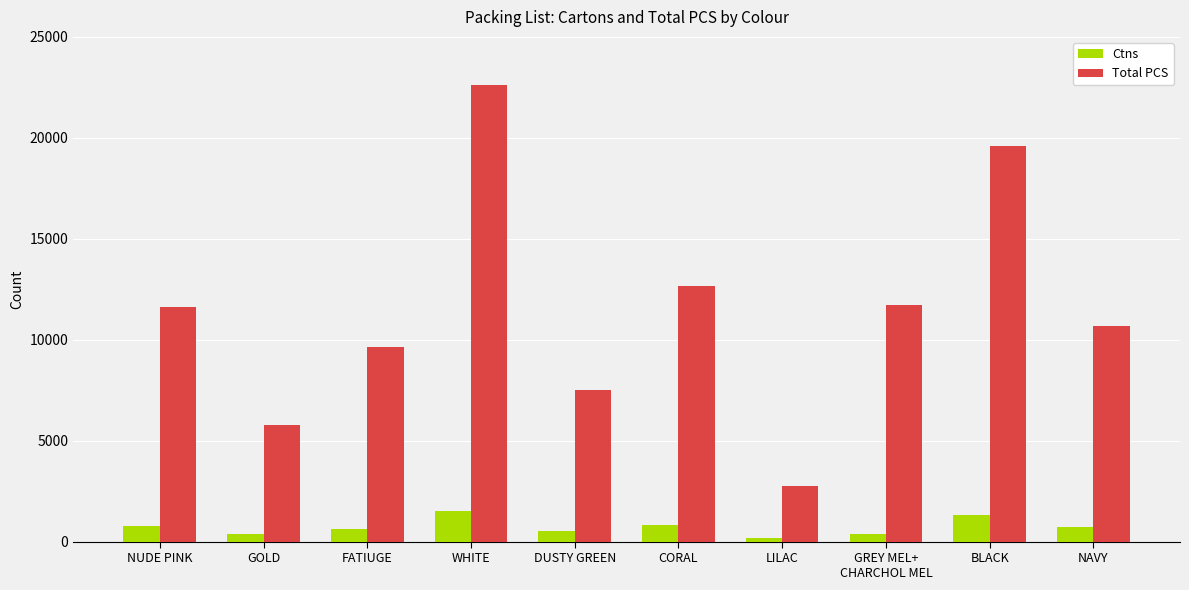

How many data points in Ctns are less than 713?

5